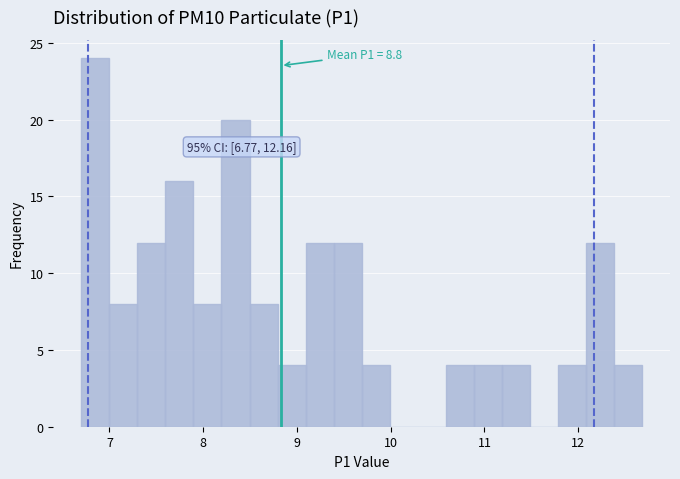

Read against the x-axis, roughly where is the centre of the tallest bar?

6.8